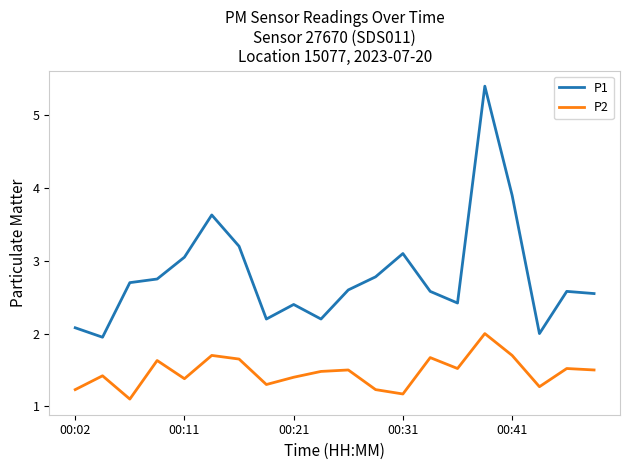

Which series has the widest spread of values?

P1